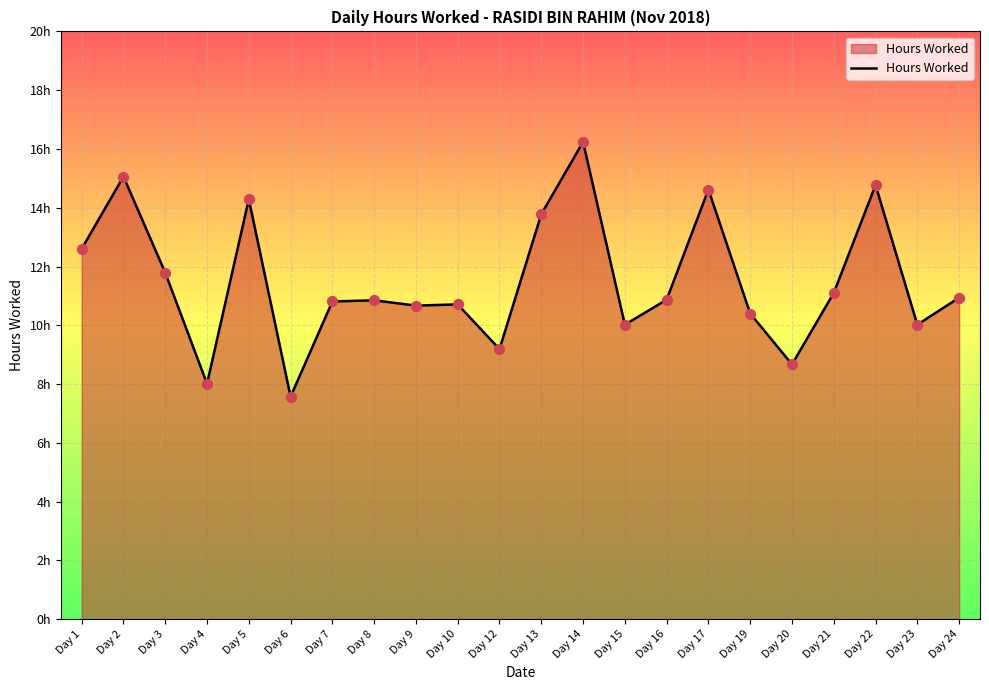

What is the change in value from Day 8 to Day 19?

-0.4